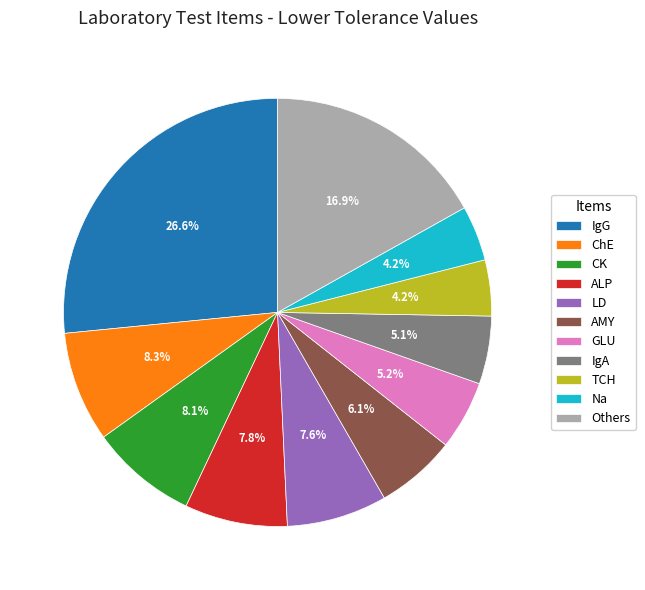

Which category has the biggest portion of the pie?

IgG